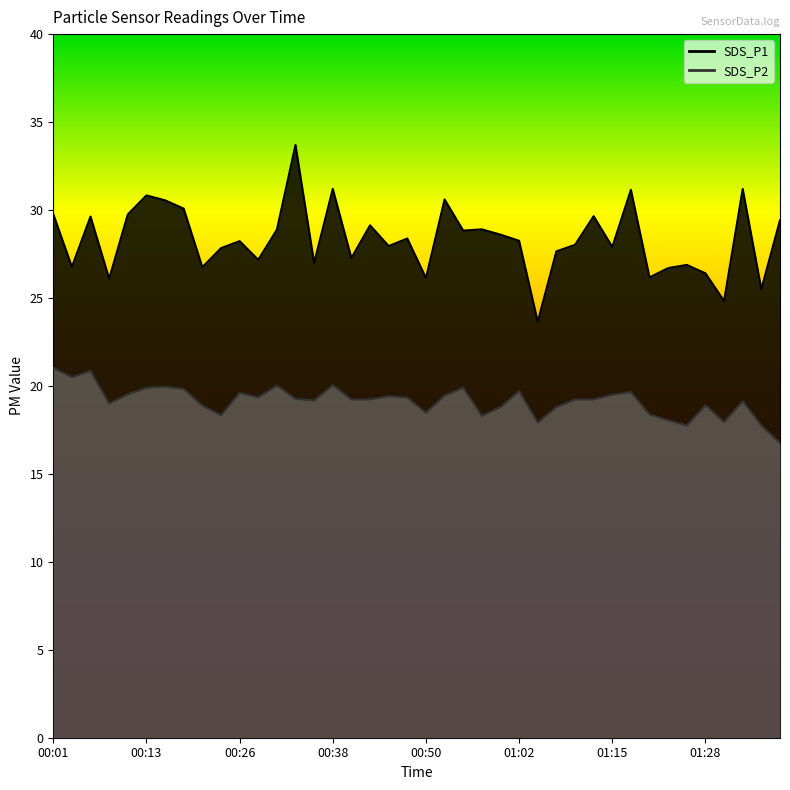

What value does the SDS_P2 series have at 00:04?

20.5